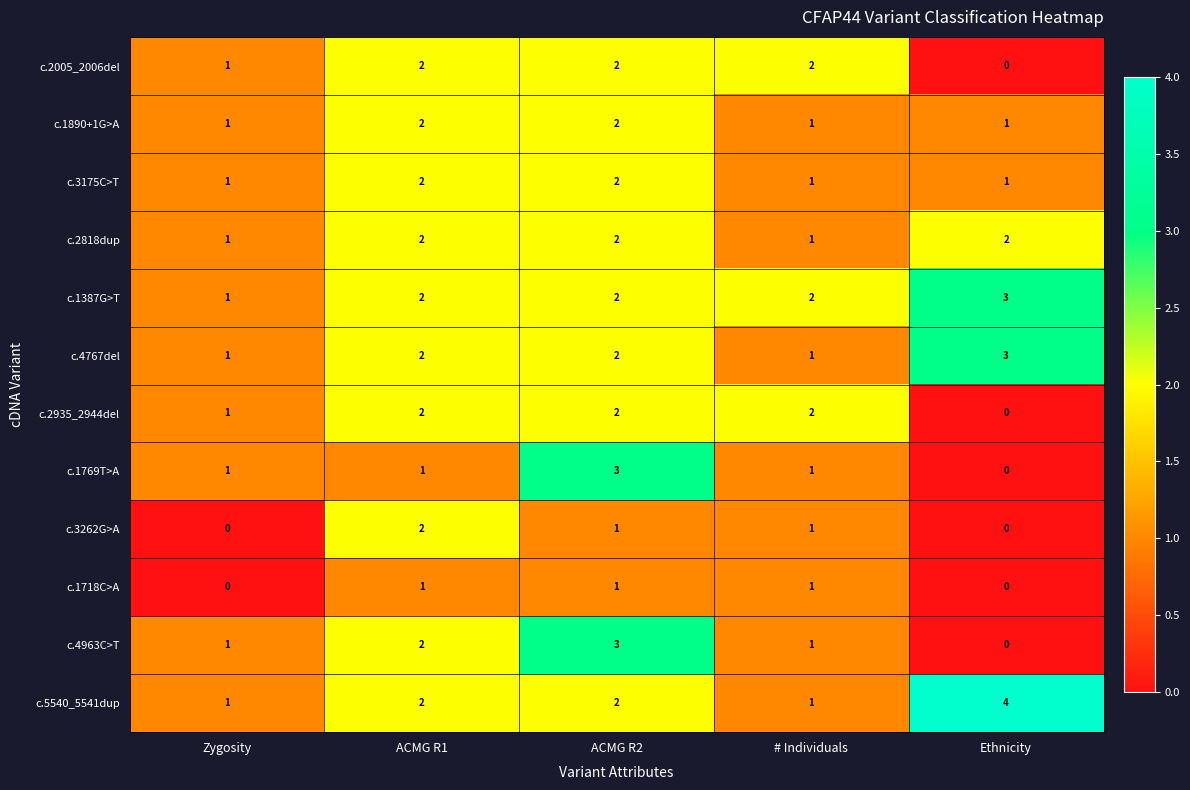

At which category is the sum across all series the highest?

ACMG R2